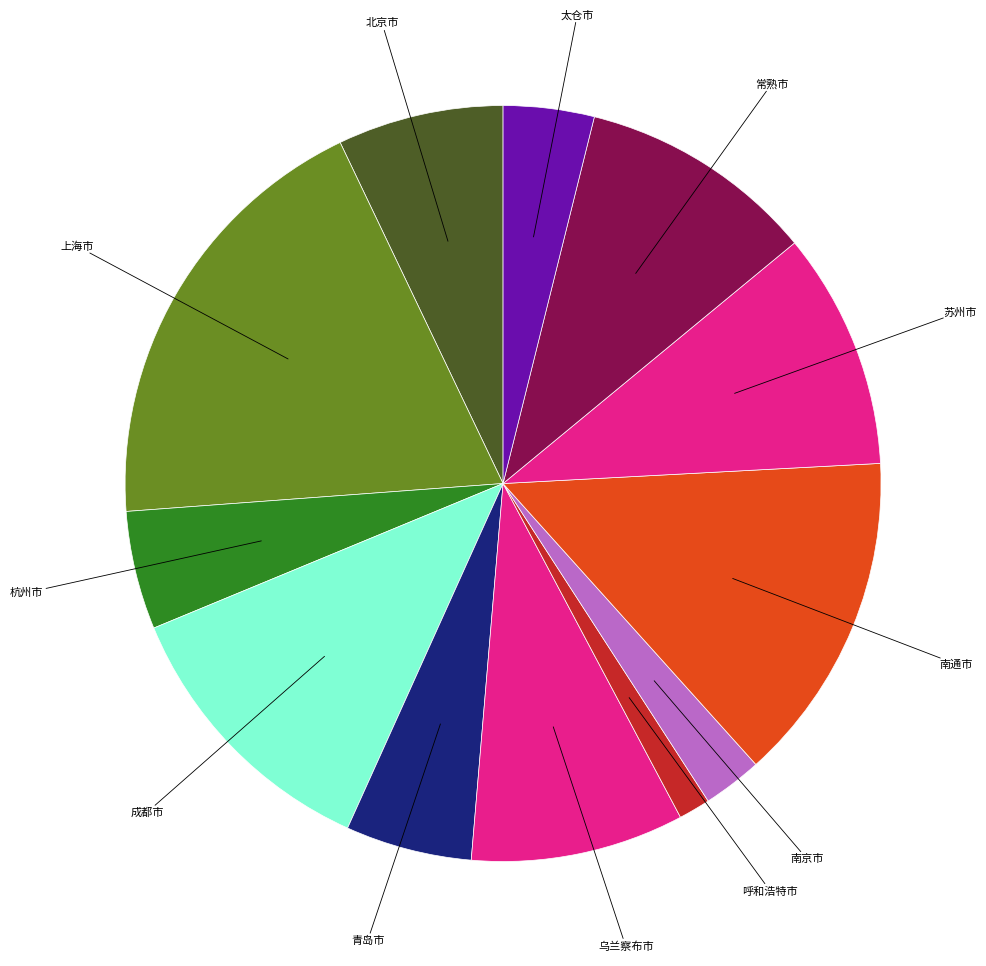

Is 苏州市 the majority of the pie?

No